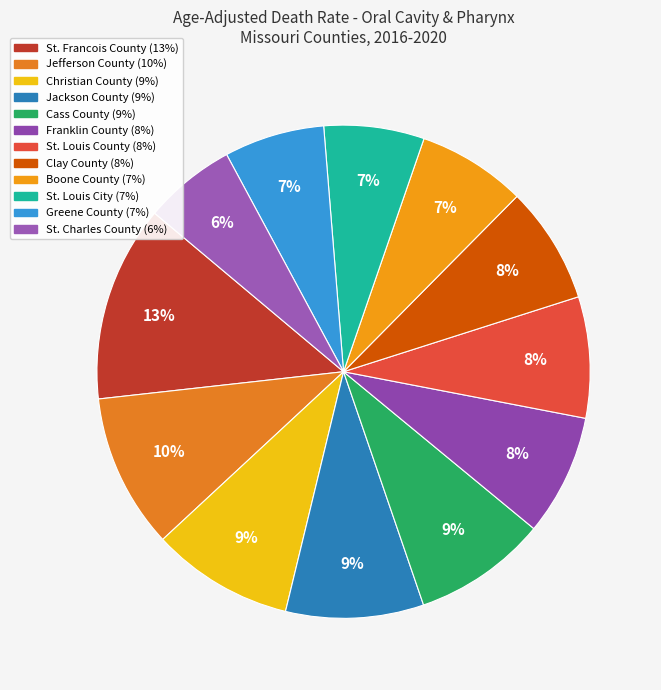

Is there any slice that represents more than half of the pie?

No